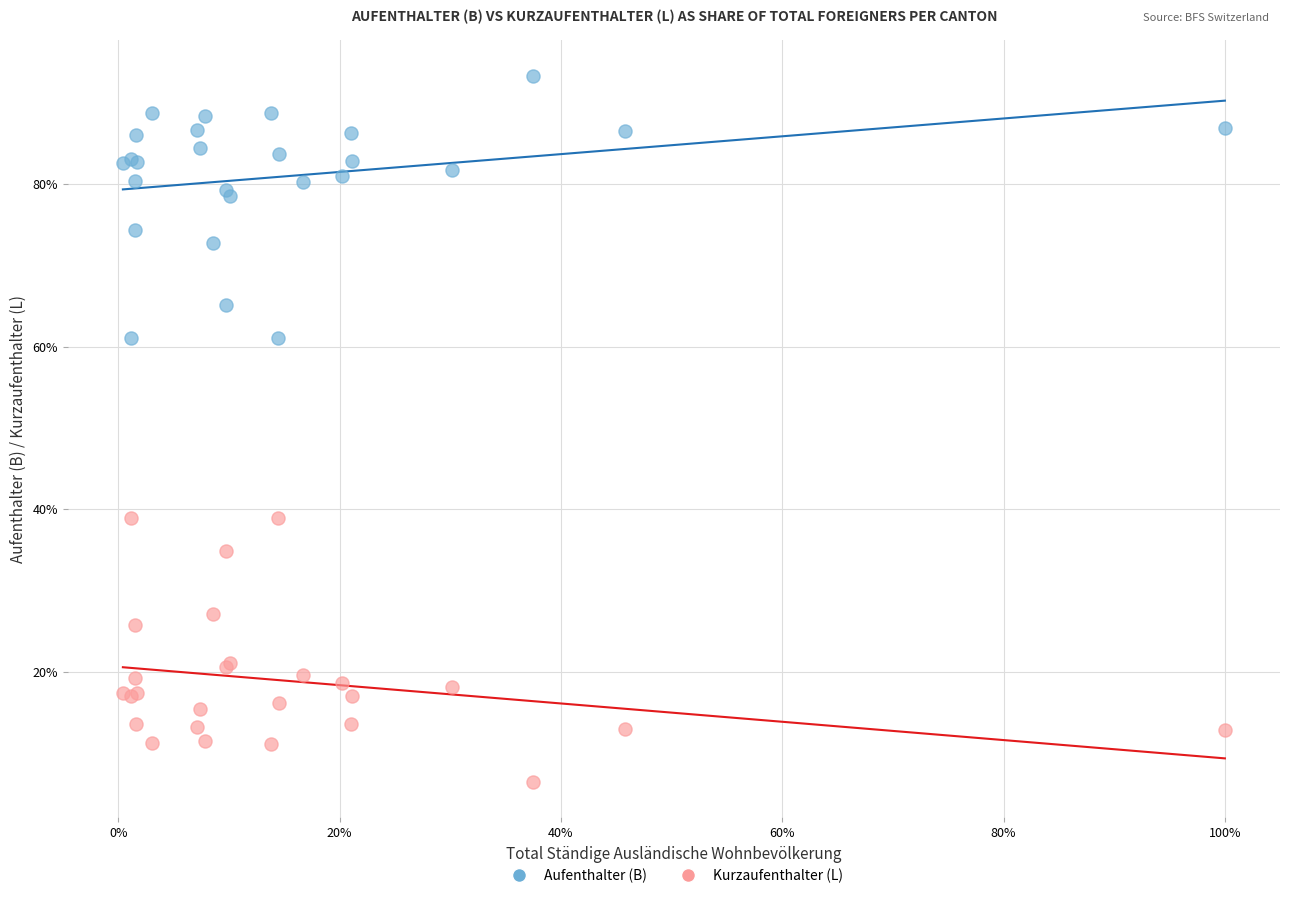

Which series contains the highest Y value?

Aufenthalter (B)